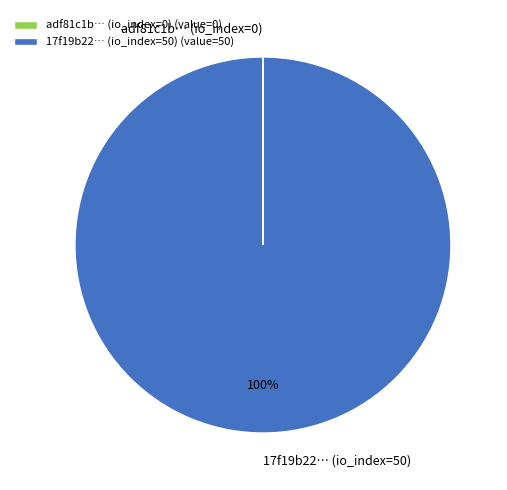

To the nearest percent, what portion does 17f19b22… (io_index=50) (value=50) represent?

100%